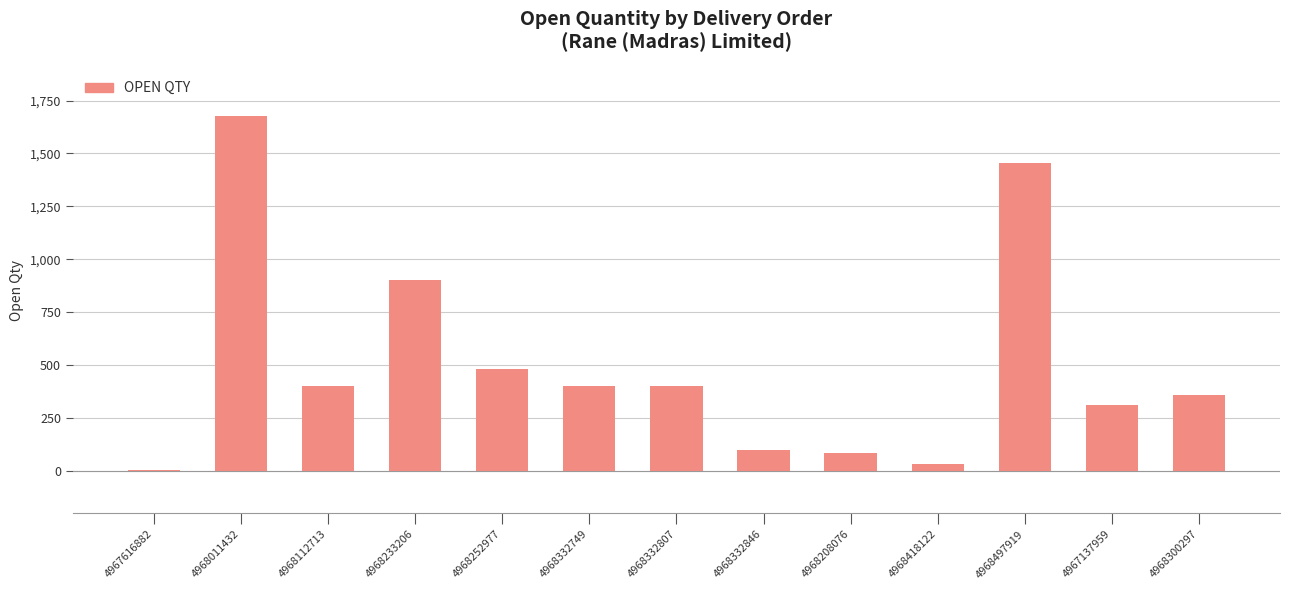

Reading right to left, list all the values displayed in this chart.

356	312	1453	30	86	100	400	400	483	900	400	1676	3